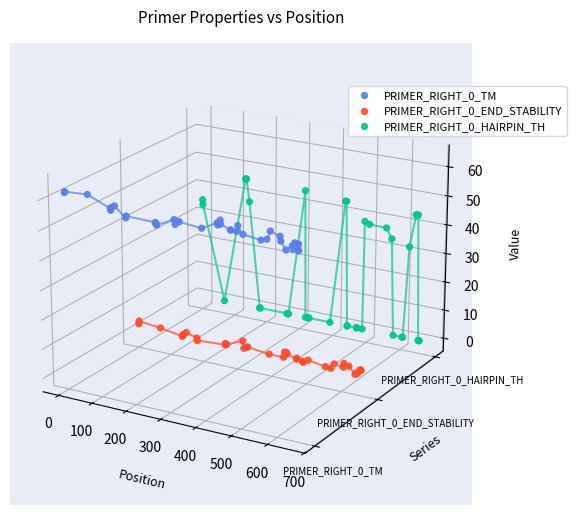

Which series contains the lowest Y value?

PRIMER_RIGHT_0_END_STABILITY